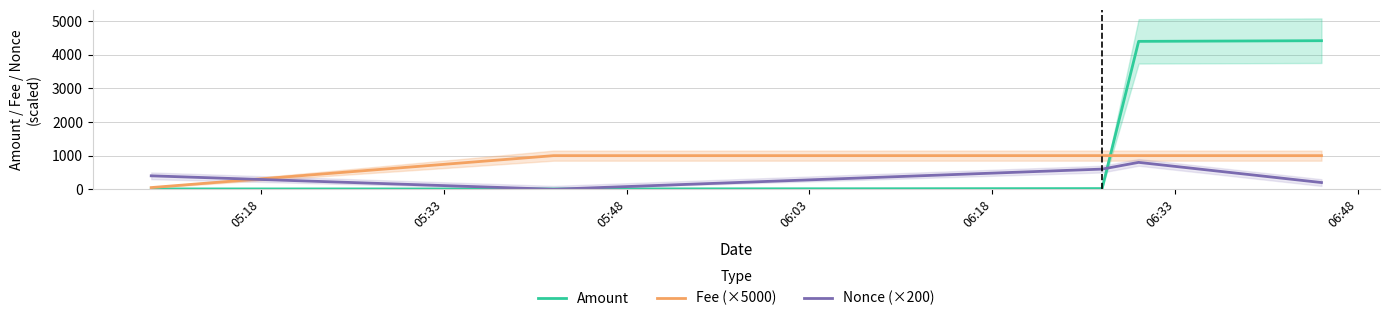

How many data points in Amount are less than 20?

2